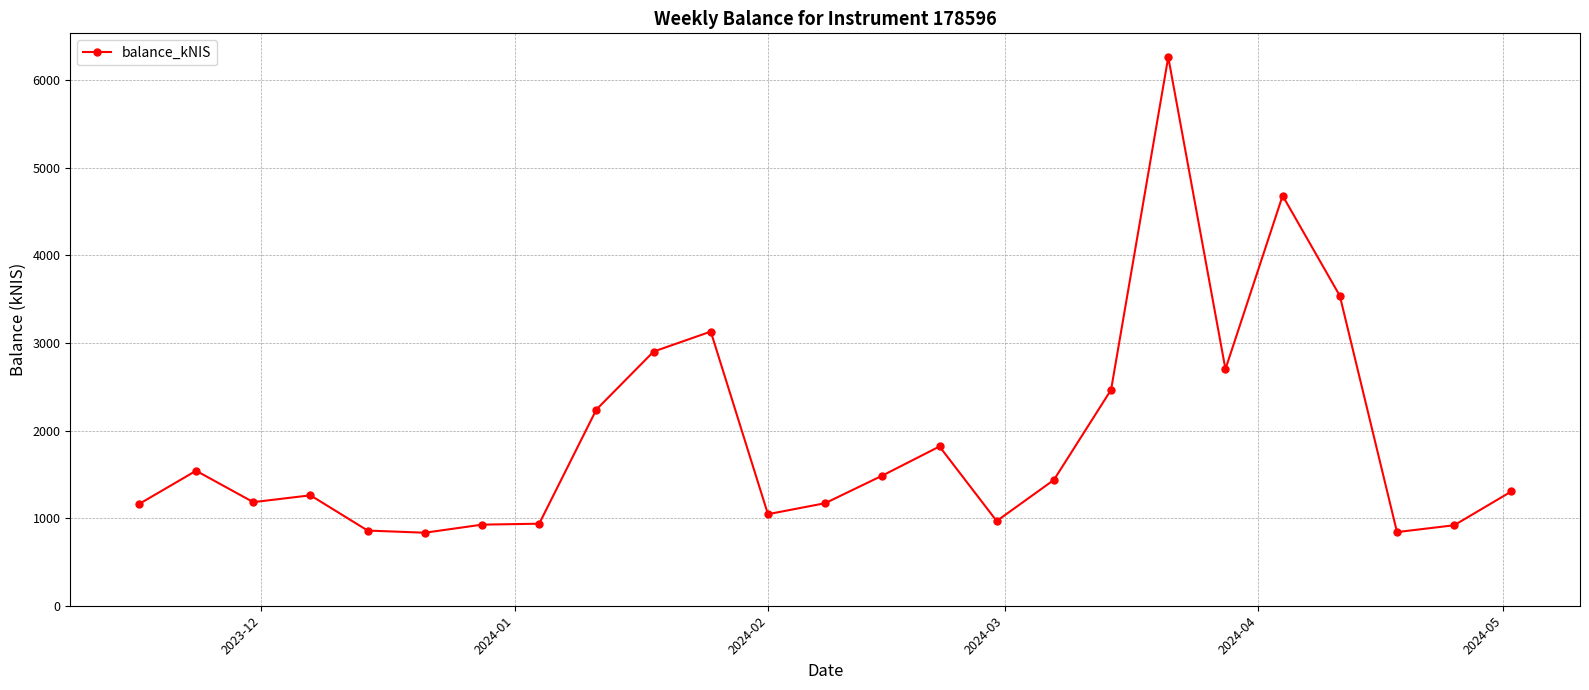

What is the difference between the maximum and minimum values?

5429.1